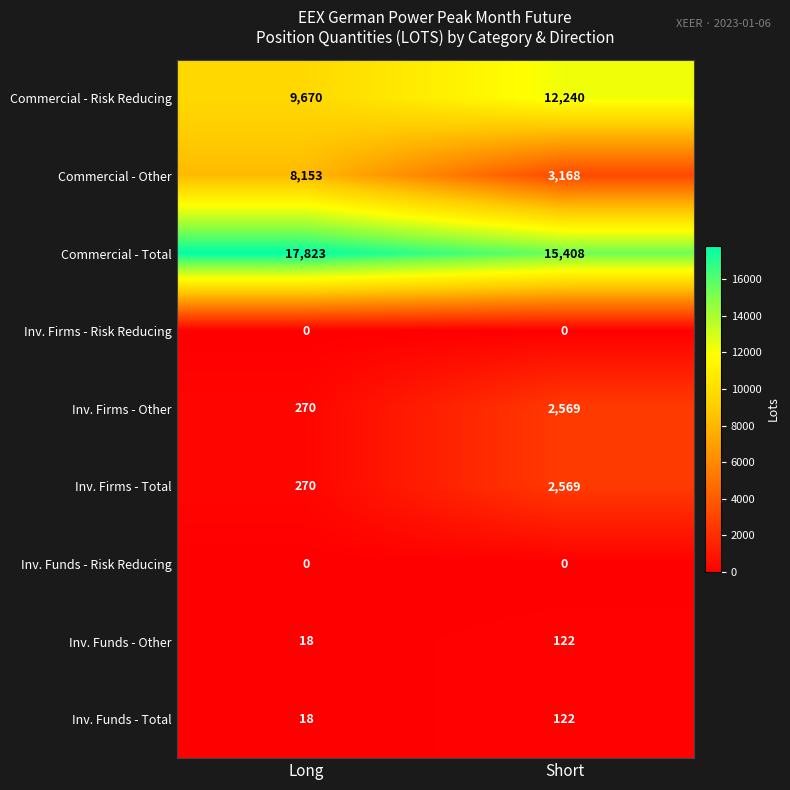

At how many categories does at least one series exceed 5302?

2